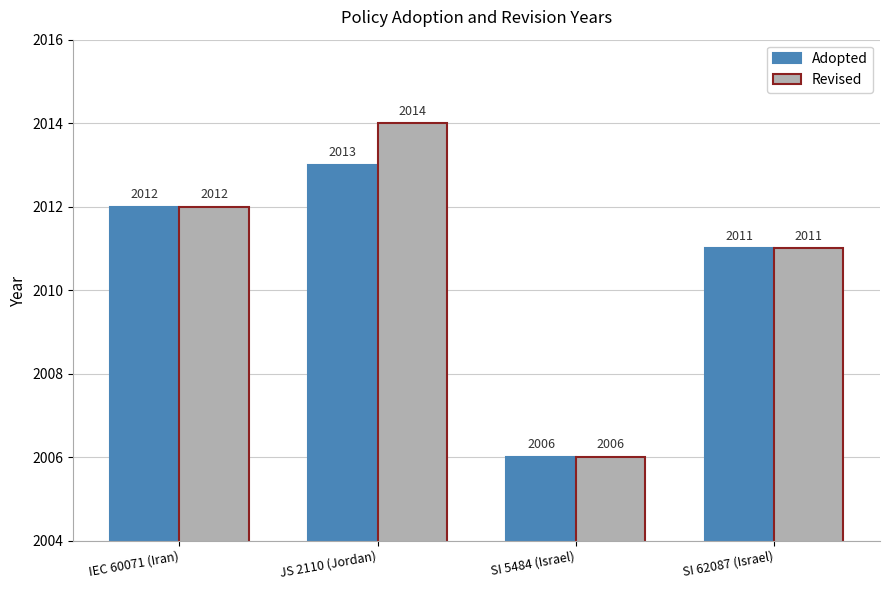

Which series has the largest range (max minus min)?

Revised